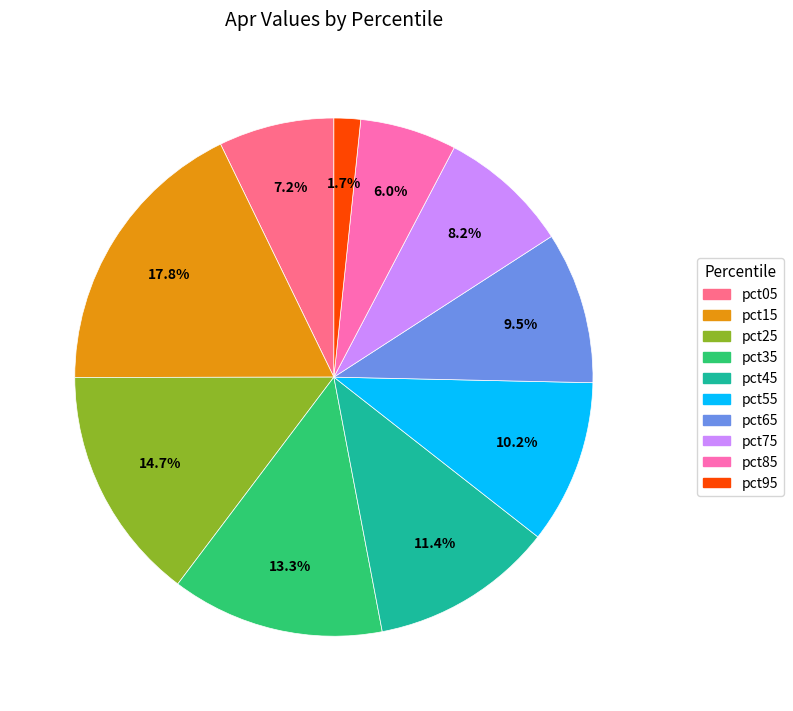

The pct35 slice represents 20% of the pie. True or false?

False